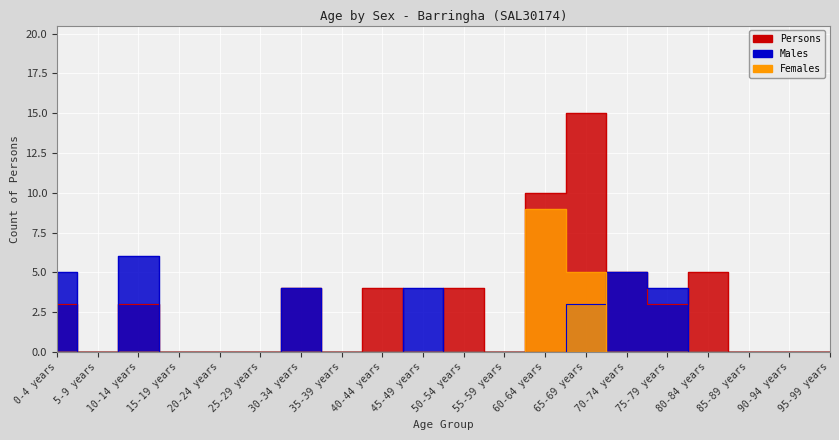

How many times do Males and Females cross each other?

1